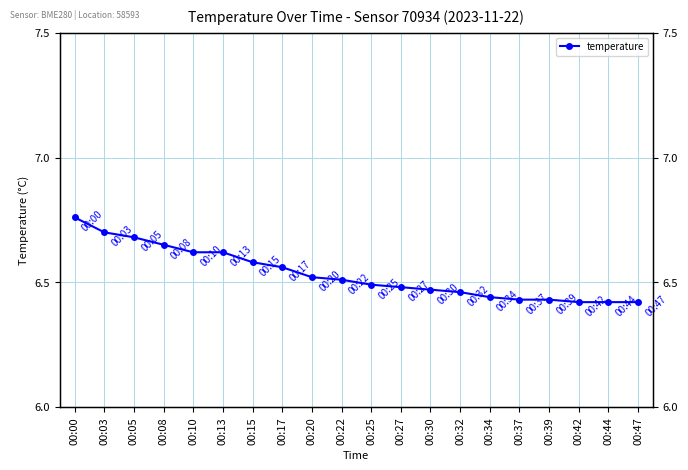

What is the value of the 4th point from the left?

6.7